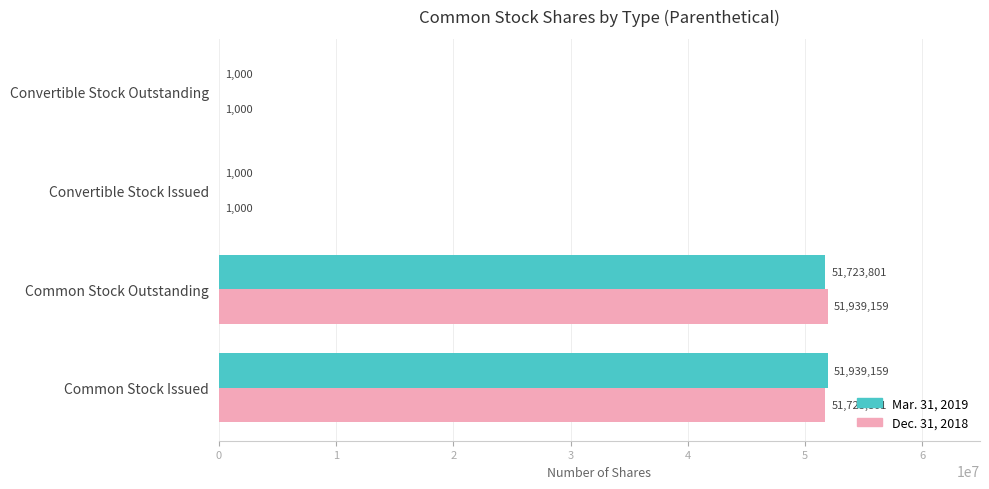

Which category has the highest value in the Dec. 31, 2018 series?

Common Stock Outstanding